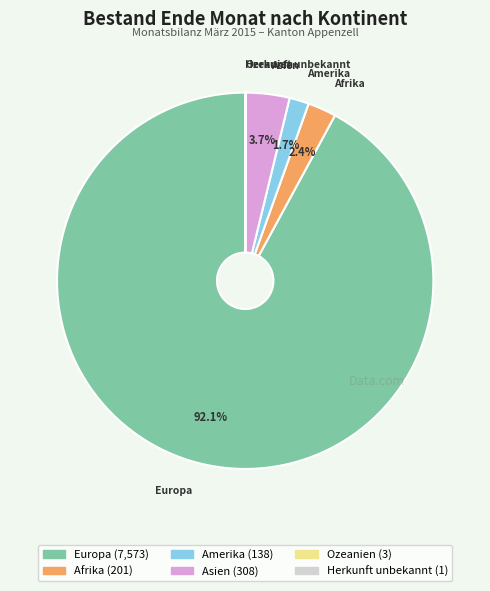

Is there a majority slice in this chart?

Yes